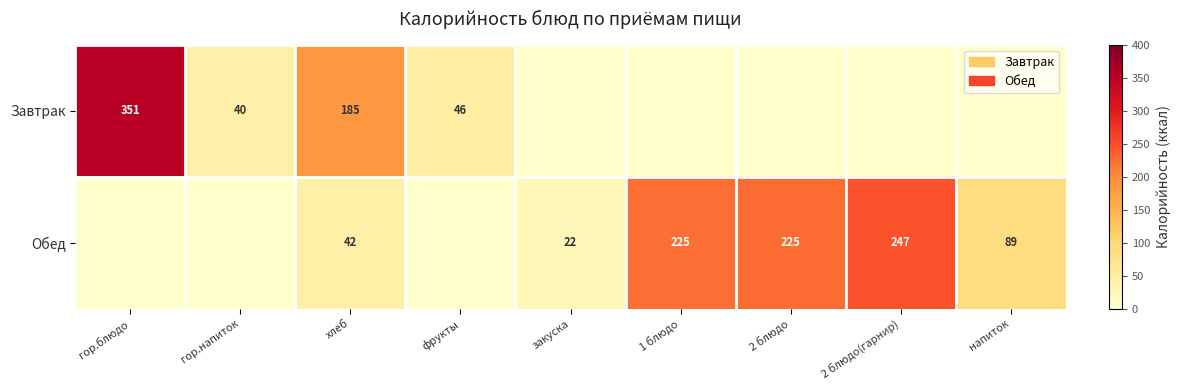

The Завтрак series shows 56 at гор.напиток. True or false?

False